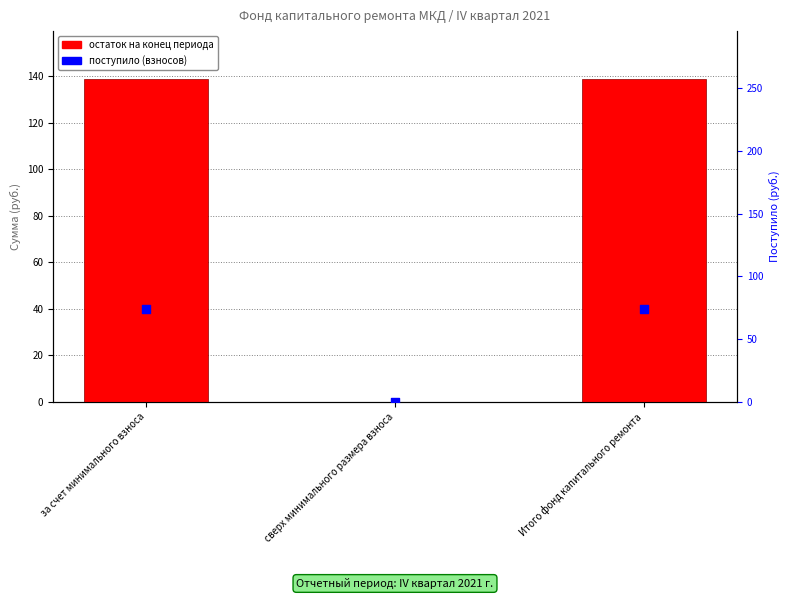

At how many categories does at least one series exceed 102?

2